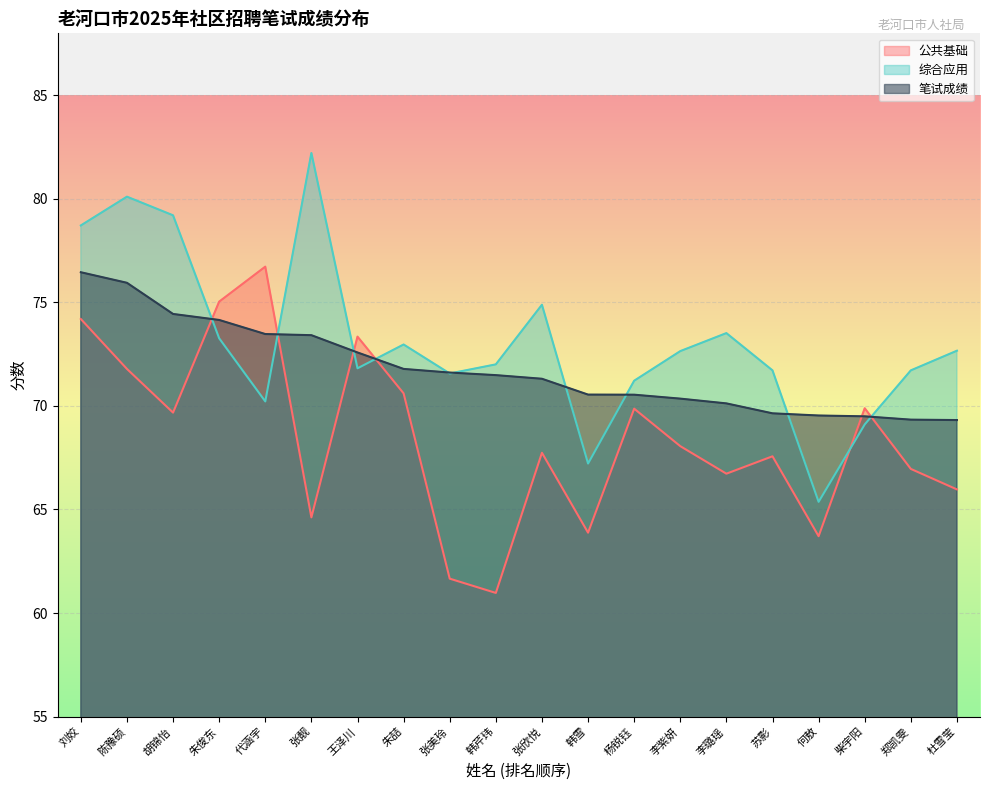

Rank the series at 朱俊东 from lowest to highest value.

综合应用, 笔试成绩, 公共基础